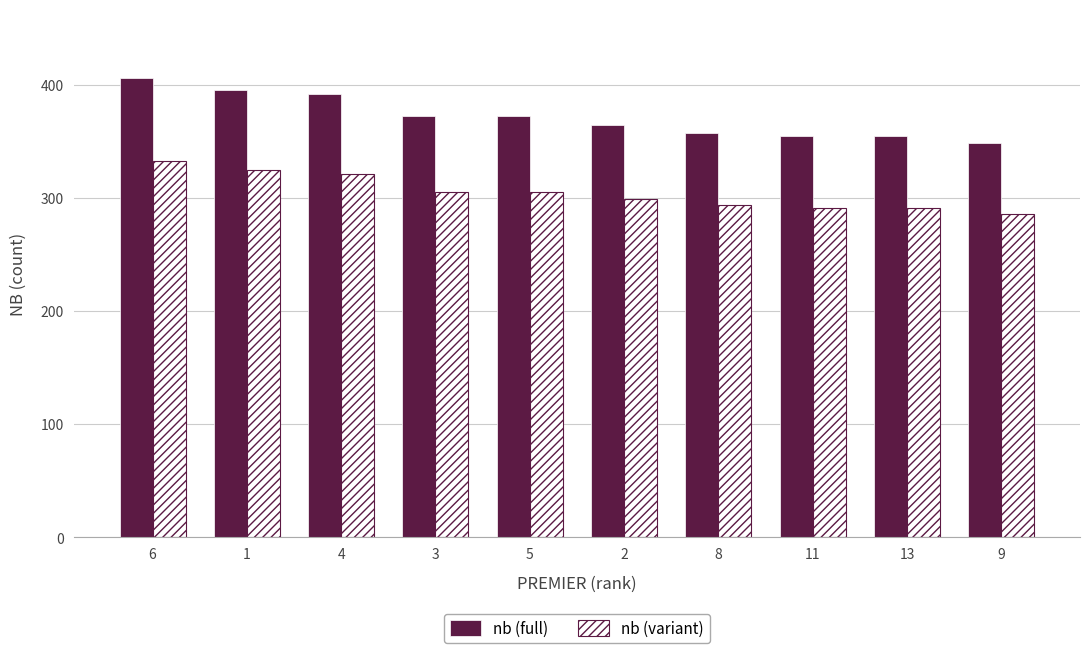

Count the number of data series in this chart.

2